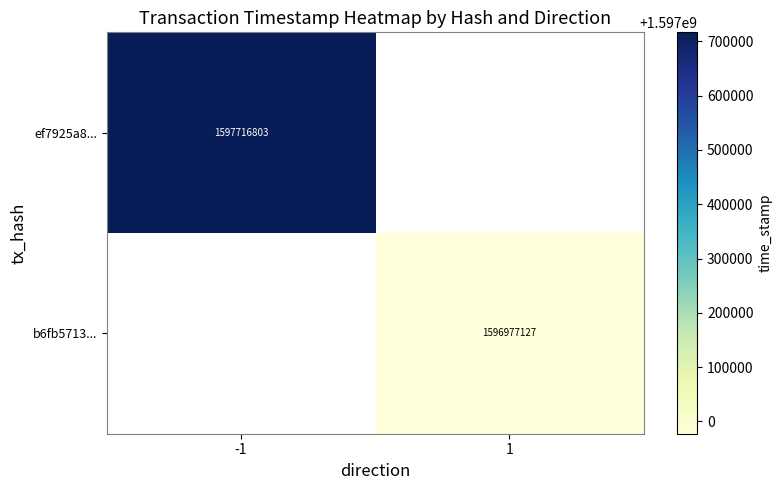

True or false: b6fb5713... has a value of 519718464 at 1.

False